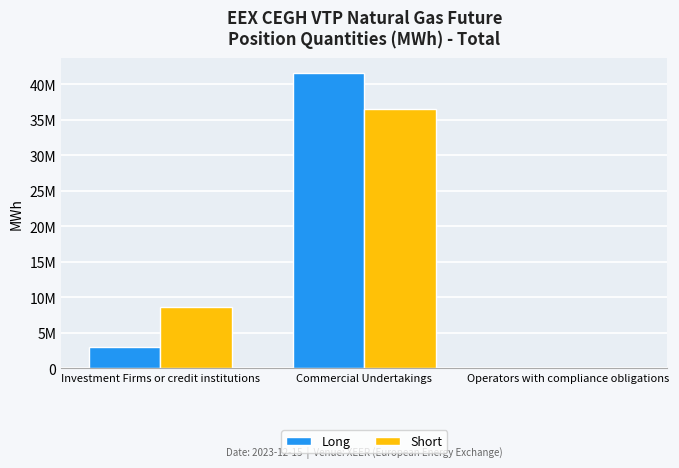

At how many categories does at least one series exceed 8716991?

1